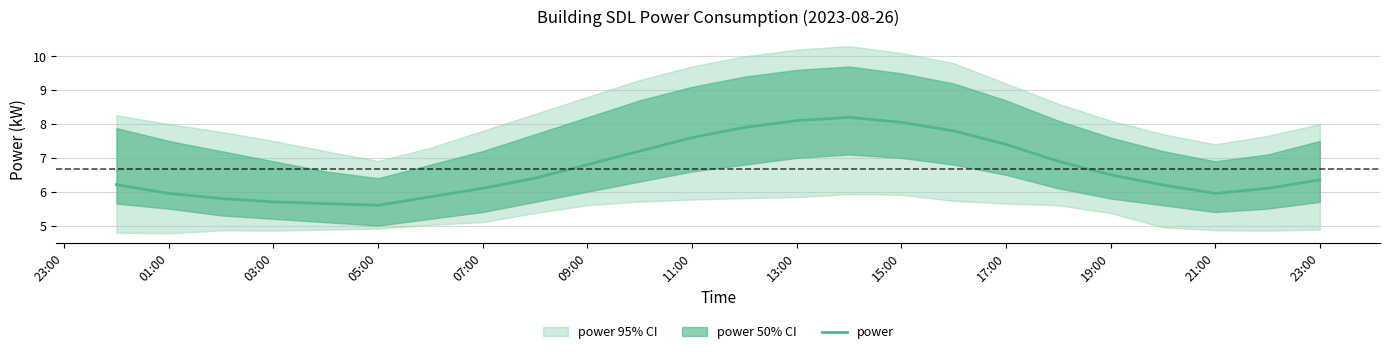

How many interior local peaks (higher than both neighbors) does the data have?

1